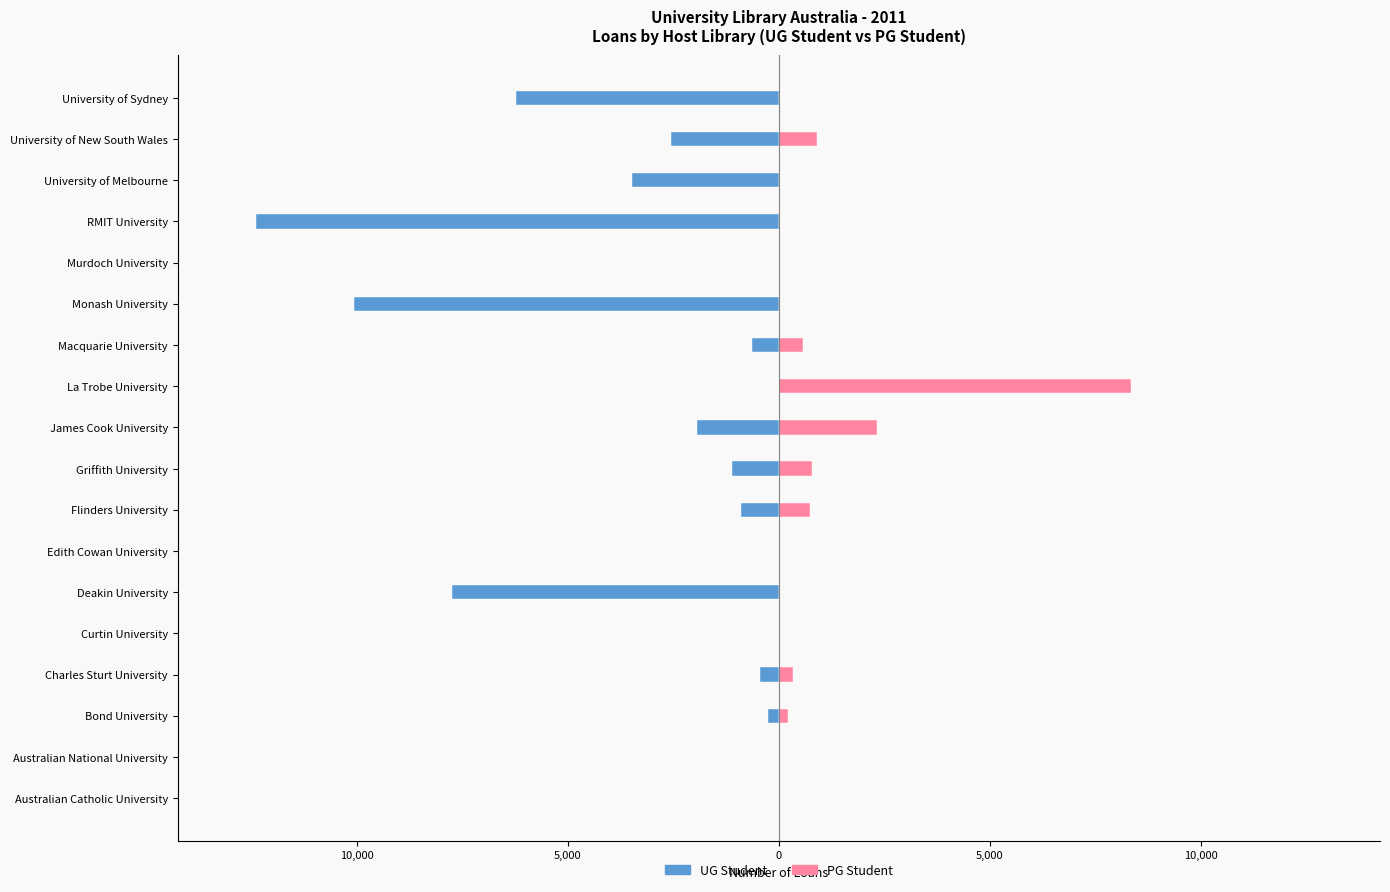

Which has a higher value, Australian National University or Charles Sturt University?

Australian National University